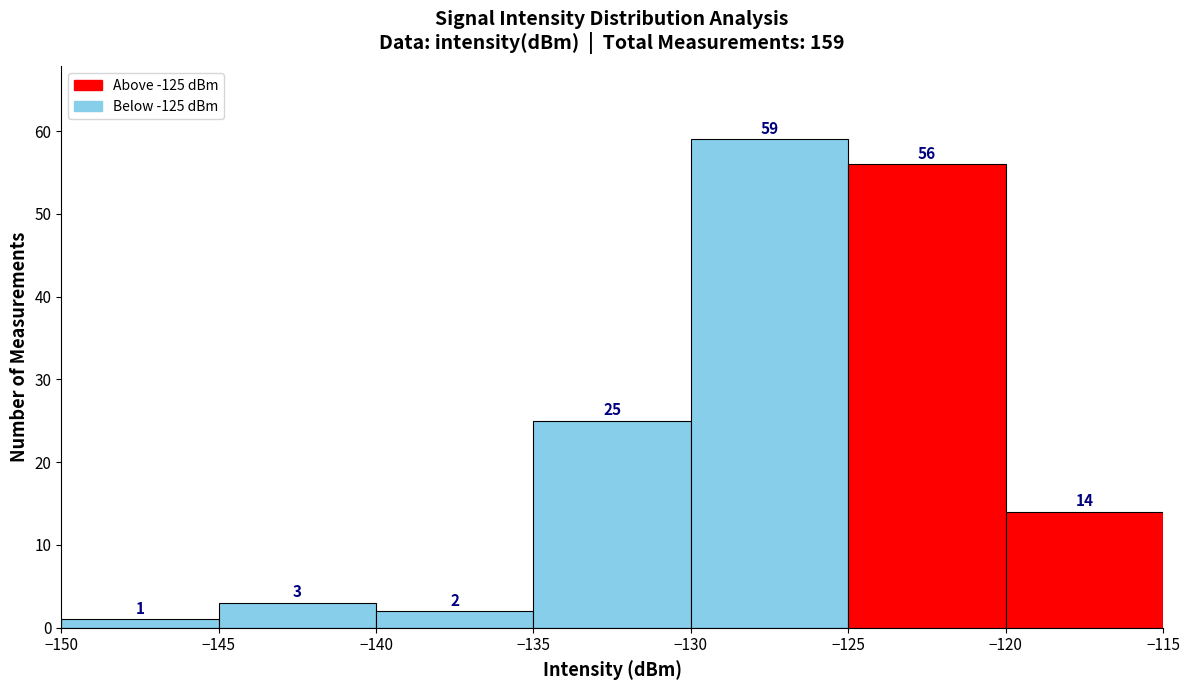

How tall is the bar that spans -120 to -115 on the x-axis?

14